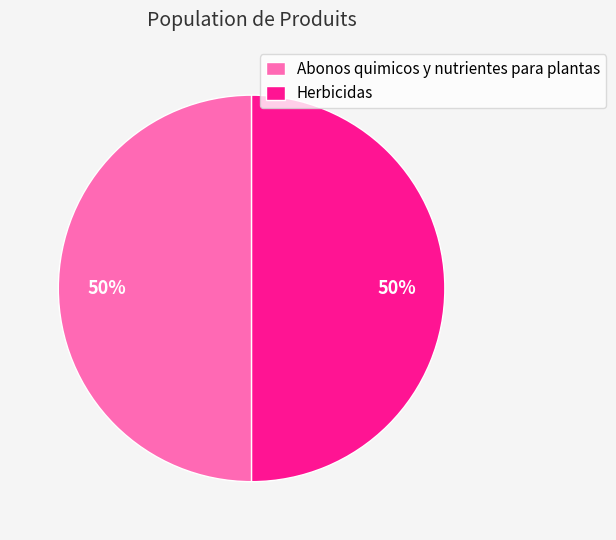

Combined, do Abonos quimicos y nutrientes para plantas and Herbicidas account for over 50%?

Yes